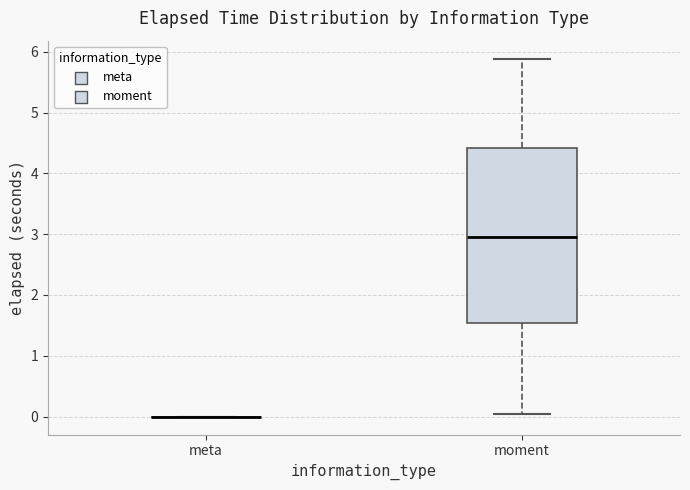

Reading left to right, transcribe this box plot: for each box, give where its median line is, the range the box spans, and where its two whiskers end, as read against the y-axis. The values are not printed on the chart, so give them approximately, as read against the axis.

meta: box collapsed to a line at 0.0, whiskers 0.0 to 0.0
moment: median 3.0, box 1.5 to 4.4, whiskers 0.0 to 5.9